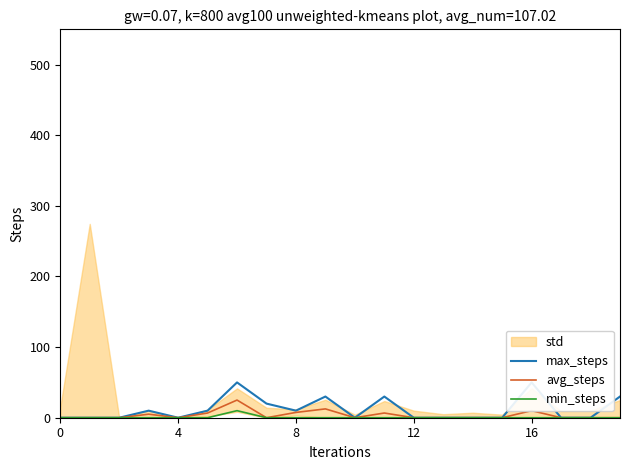

What is the maximum value for avg_steps?

25.0